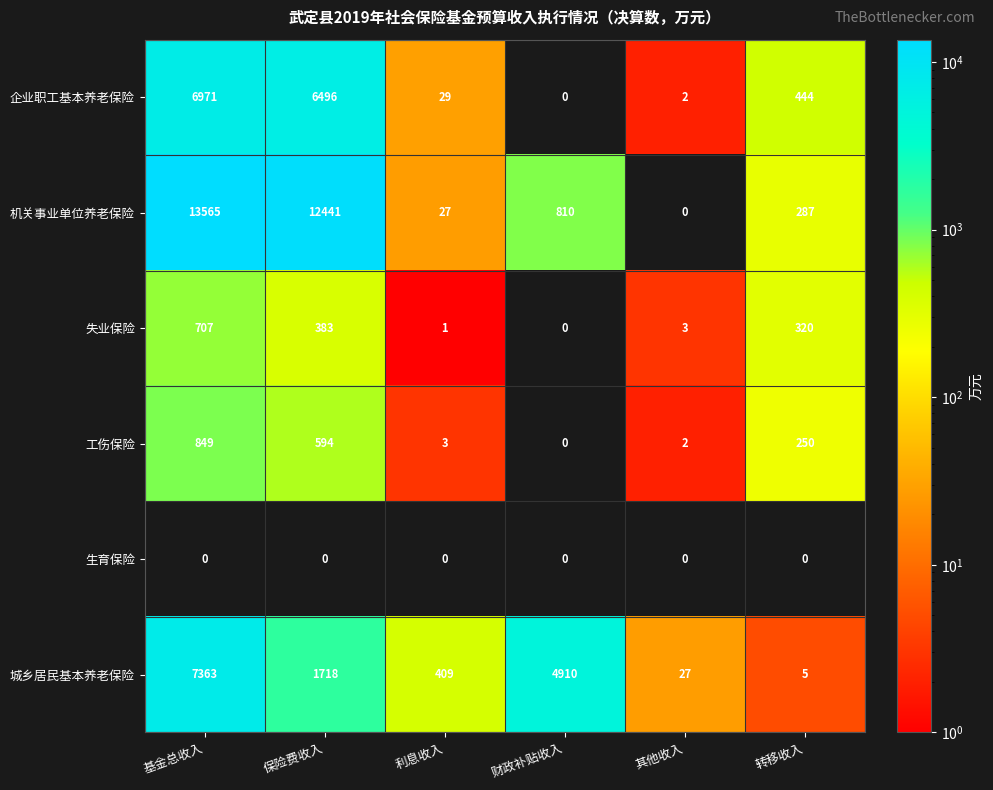

At 基金总收入, list the series in order from largest to smallest.

机关事业单位养老保险, 城乡居民基本养老保险, 企业职工基本养老保险, 工伤保险, 失业保险, 生育保险